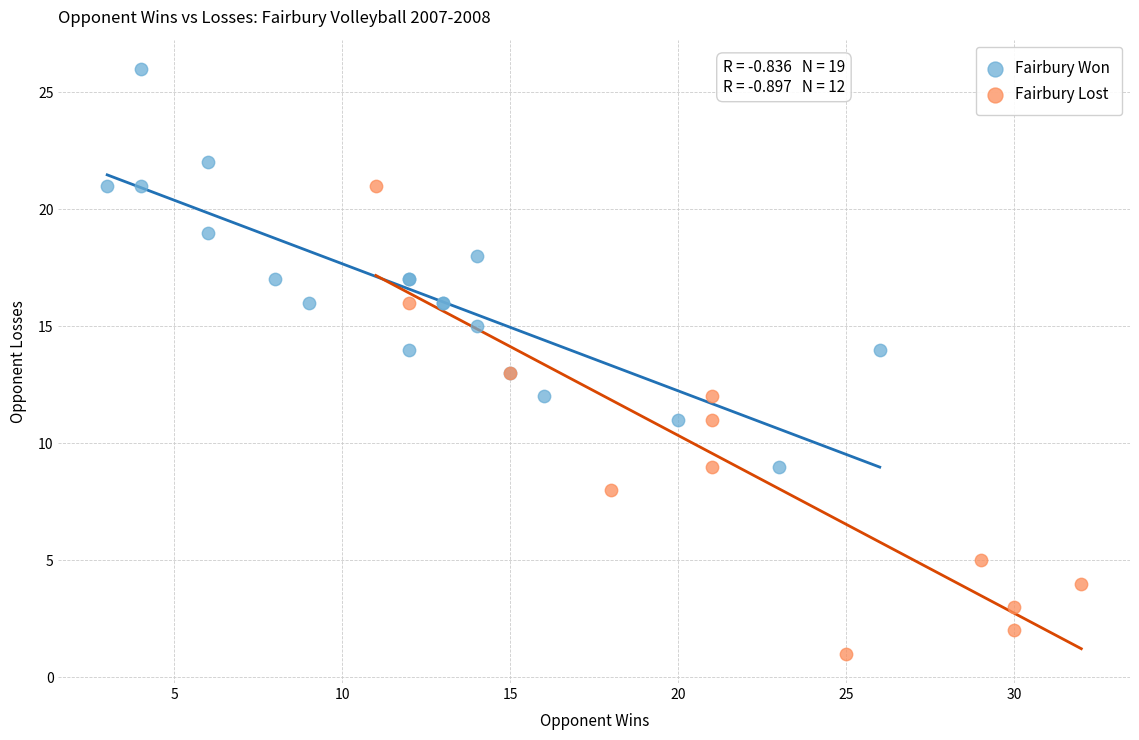

Which series contains the highest Y value?

Fairbury Won